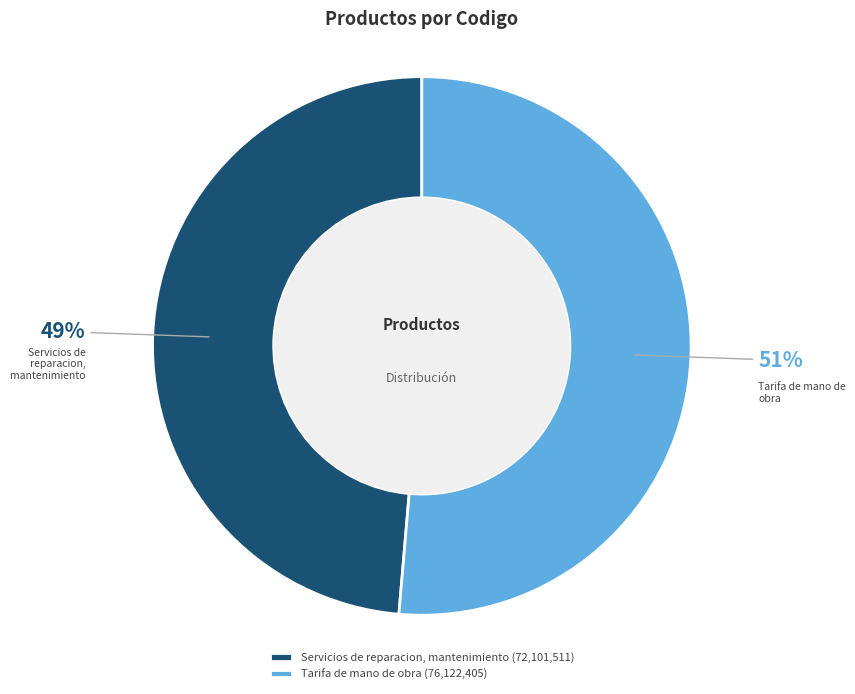

Does Servicios de reparacion, mantenimiento represent more than half of the total?

No